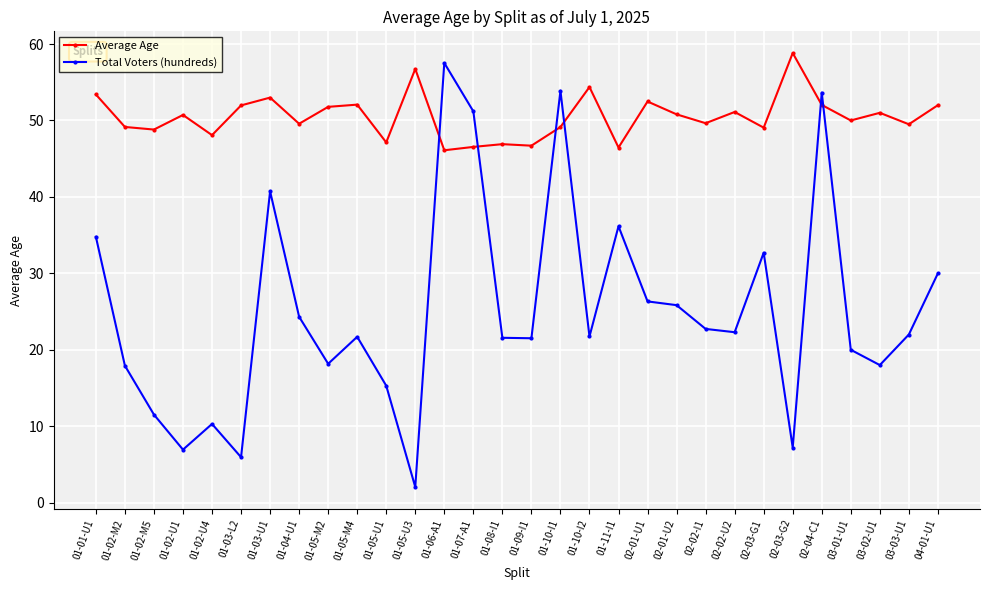

The Average Age series shows 11.9 at 01-05-U1. True or false?

False